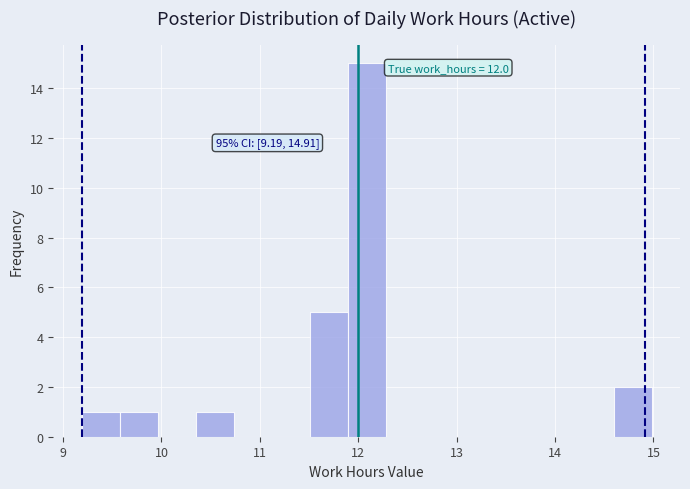

Read against the x-axis, roughly where is the centre of the tallest bar?

12.1